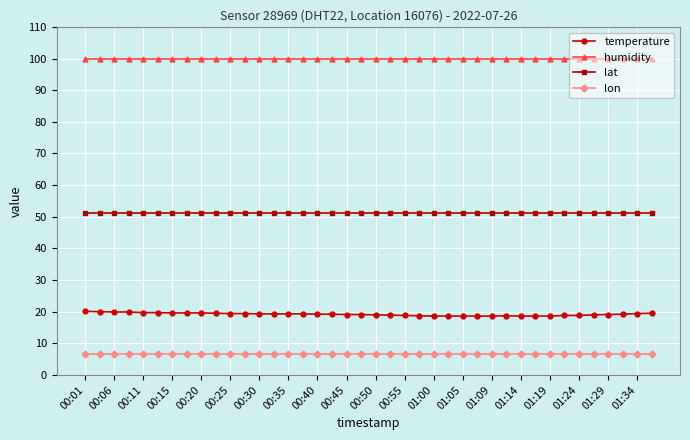

What are all the series names shown in the legend?

temperature, humidity, lat, lon